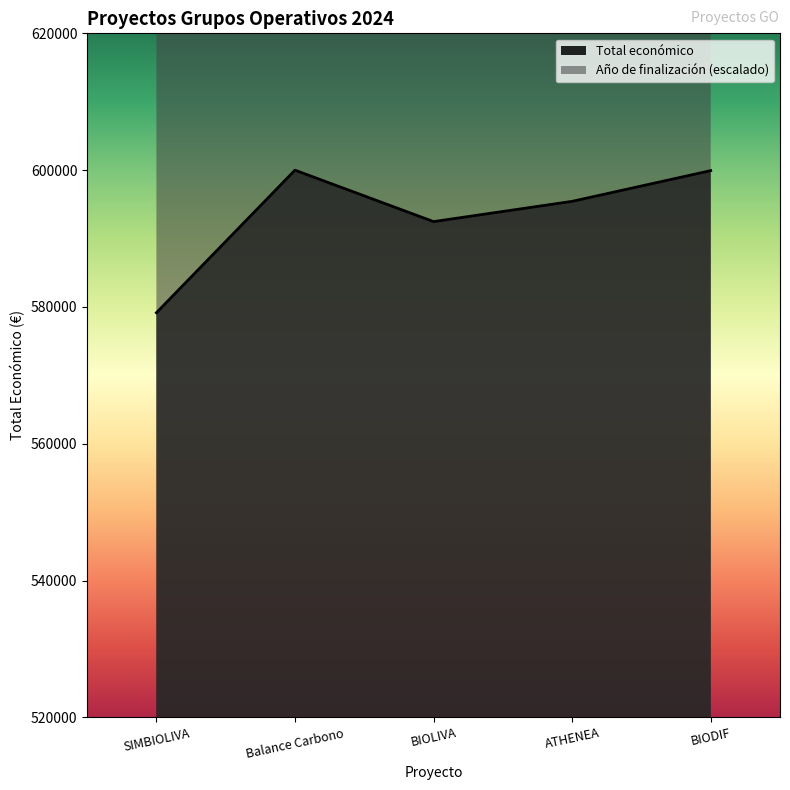

List the series in order of their overall mean, highest first.

Año de finalización, Total económico